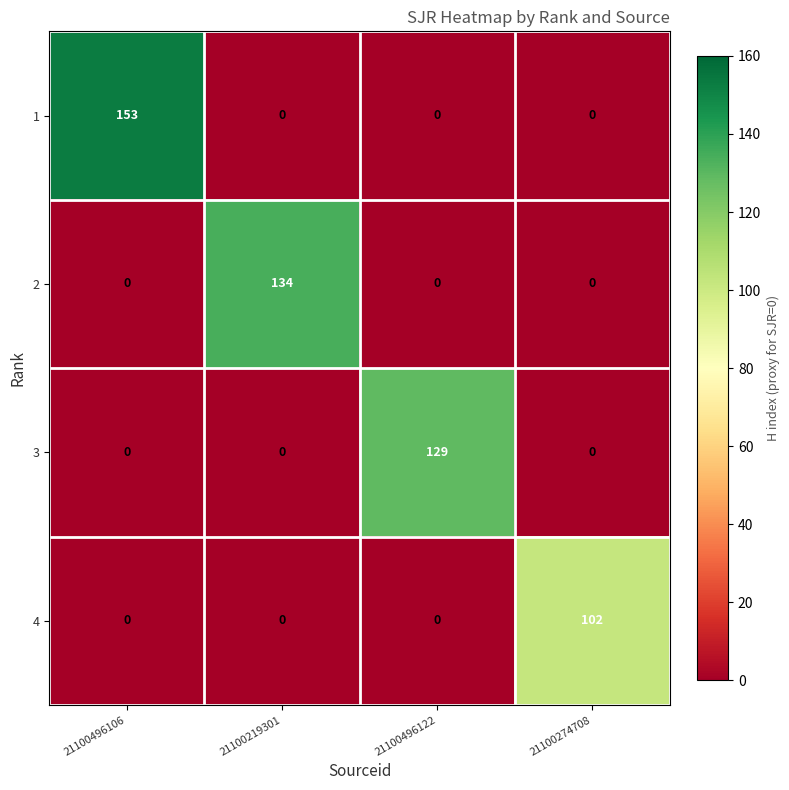

Reading left to right, what are all the values shown in this chart?

1: 153	0	0	0
2: 0	134	0	0
3: 0	0	129	0
4: 0	0	0	102